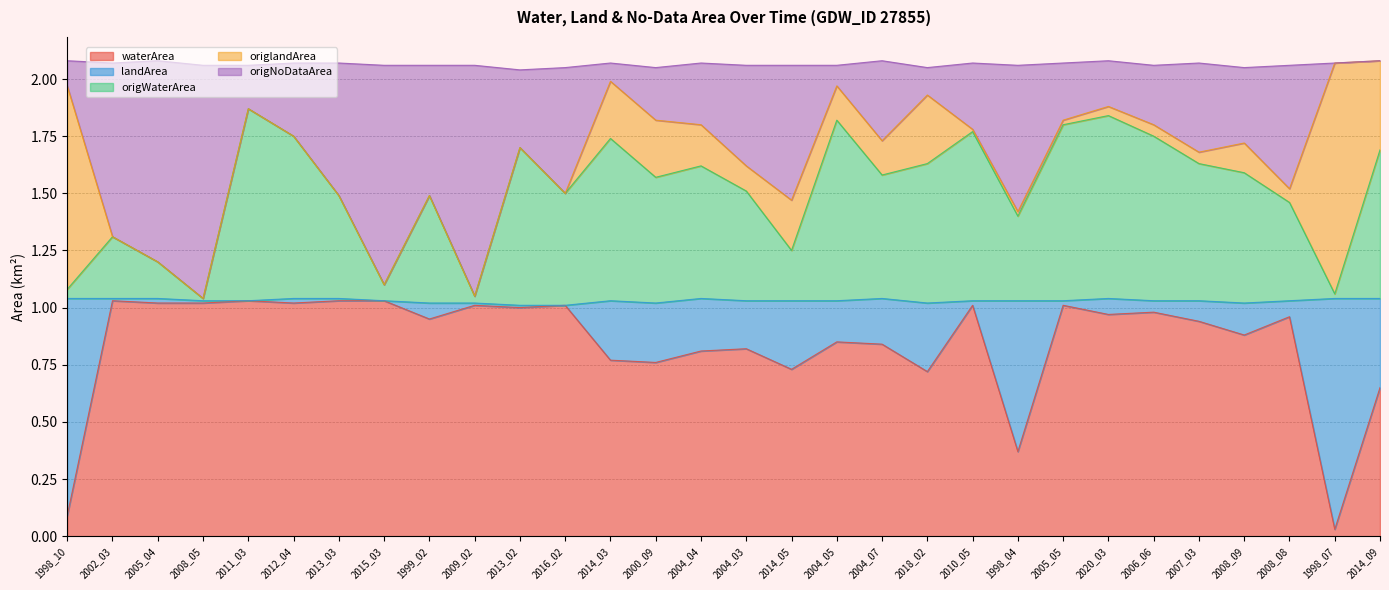

Rank the categories by waterArea value from highest to lowest.

2002_03, 2011_03, 2013_03, 2015_03, 2005_04, 2008_05, 2012_04, 2009_02, 2016_02, 2010_05, 2005_05, 2013_02, 2006_06, 2020_03, 2008_08, 1999_02, 2007_03, 2008_09, 2004_05, 2004_07, 2004_03, 2004_04, 2014_03, 2000_09, 2014_05, 2018_02, 2014_09, 1998_04, 1998_10, 1998_07